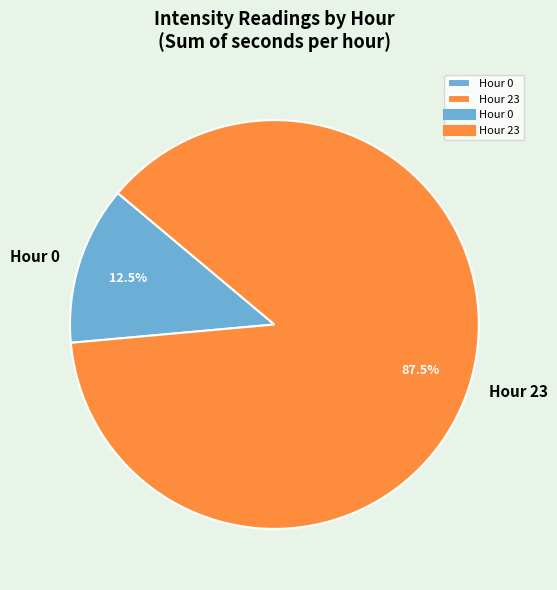

Which category has the biggest portion of the pie?

Hour 23